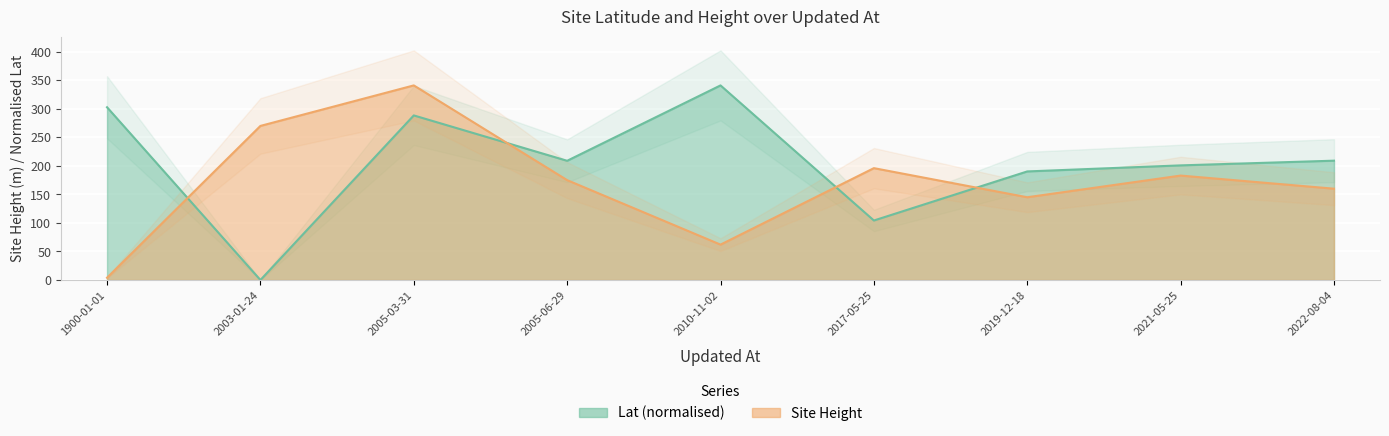

What is the label of the 9th point from the right?

1900-01-01